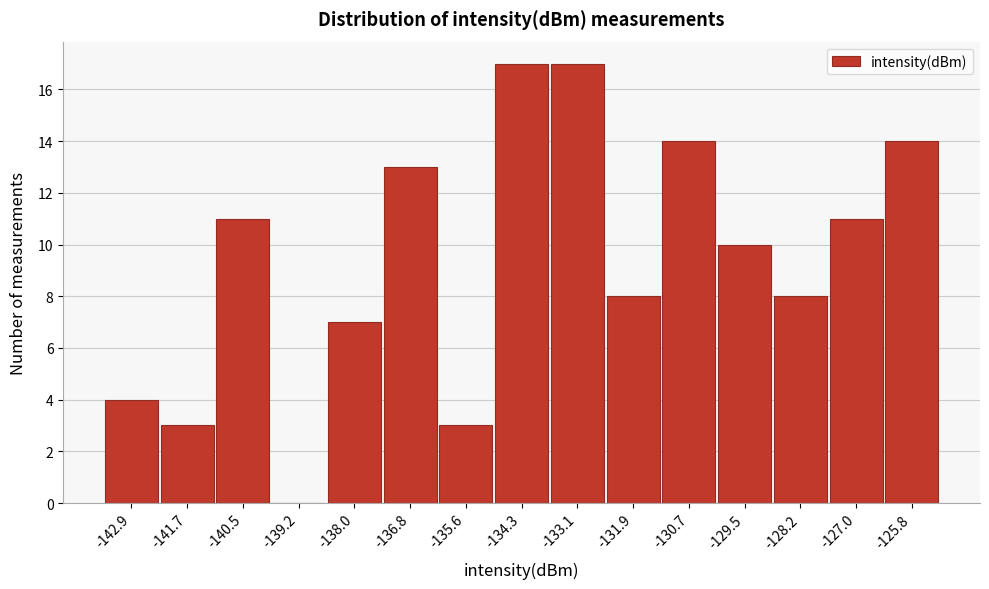

Reading left to right, list all the values displayed in this chart.

-142.9=4	-141.7=3	-140.5=11	-139.2=0	-138.0=7	-136.8=13	-135.6=3	-134.3=17	-133.1=17	-131.9=8	-130.7=14	-129.5=10	-128.2=8	-127.0=11	-125.8=14